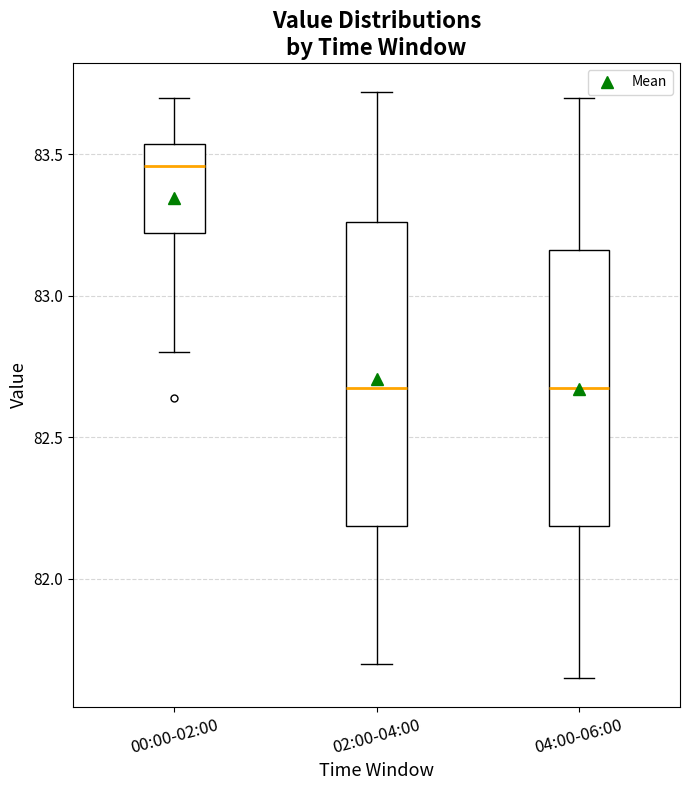

Where does the lower whisker of the box for 00:00-02:00 end on the y-axis? The values are not printed on the chart, so give them approximately, as read against the axis.

82.80